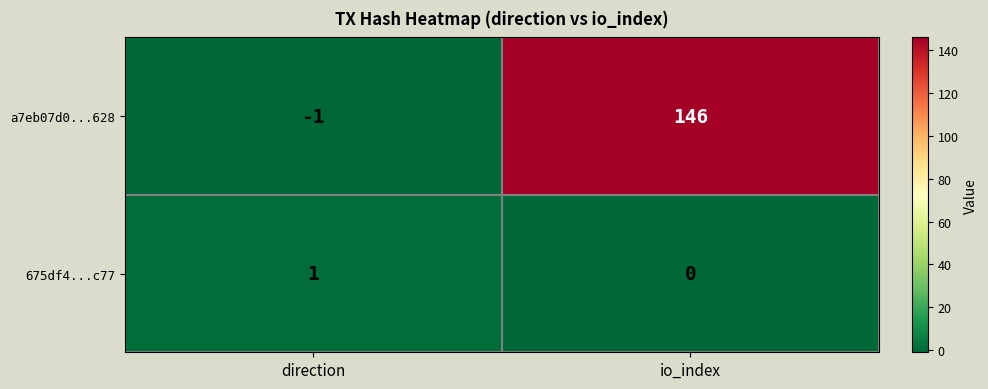

What is the smallest value displayed?

-1